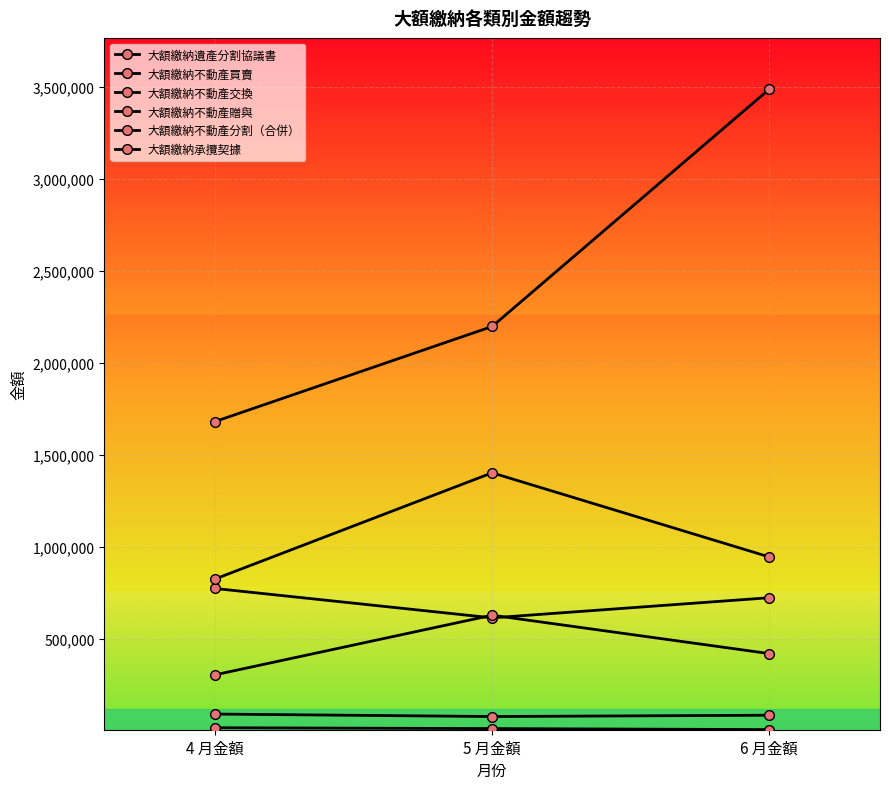

At which label does 大額繳納不動產買賣 first exceed 945573?

5 月金額